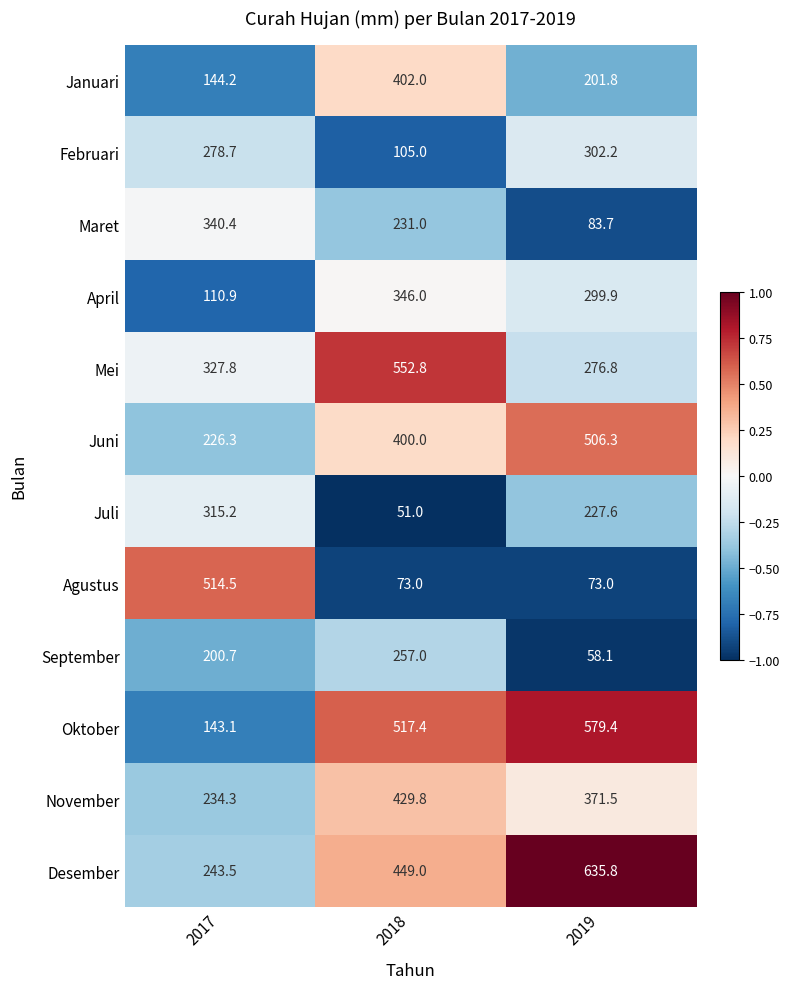

Which series changed the most between 2017 and 2019?

Agustus